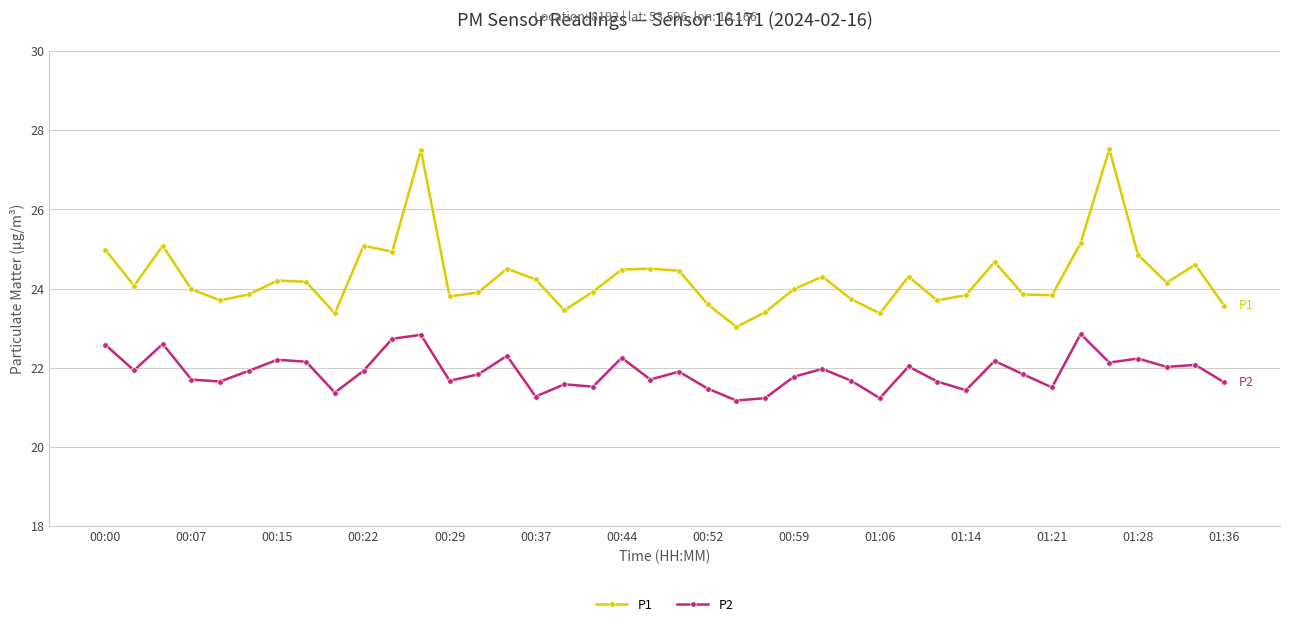

What is the minimum value shown in the chart?

21.2